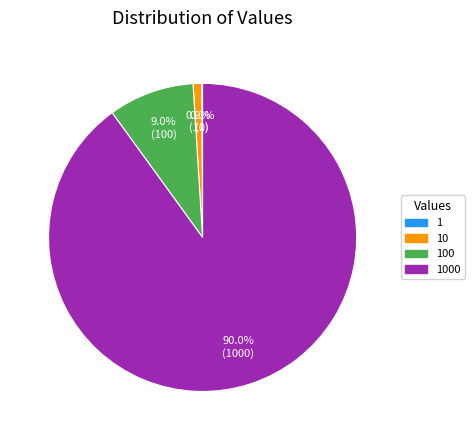

To the nearest percent, what is the difference between the largest and smallest slice percentages?

90%